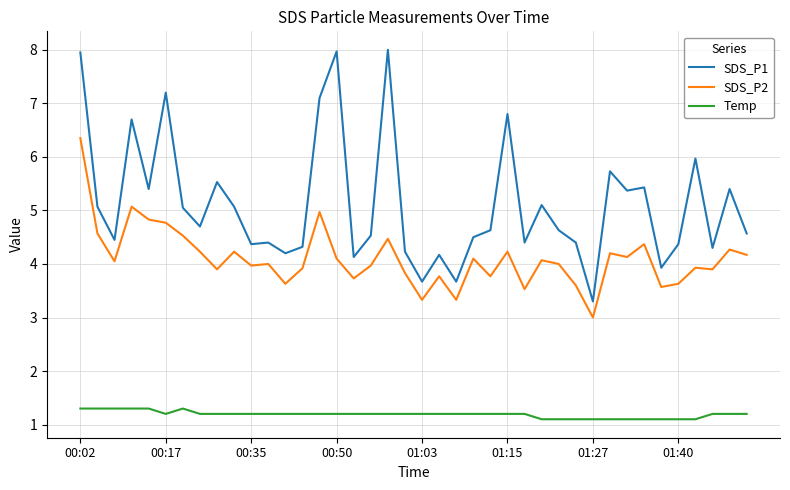

Which series has the widest spread of values?

SDS_P1